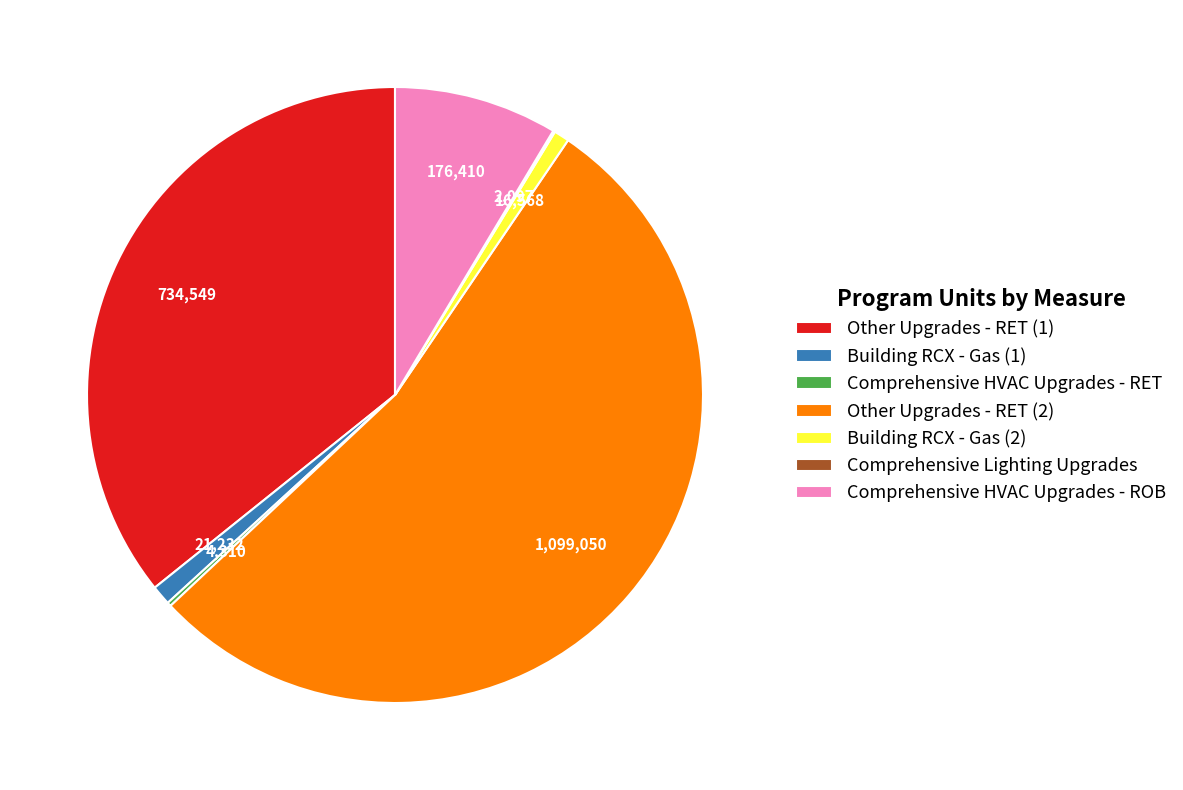

True or false: Comprehensive HVAC Upgrades - ROB accounts for 21% of the total.

False